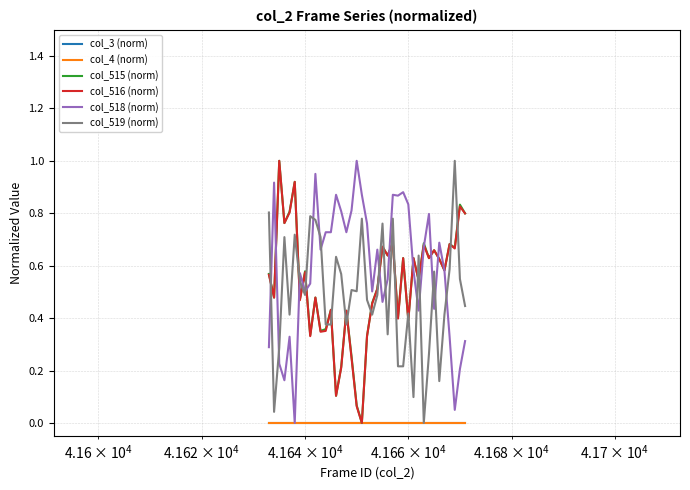

Is this an area chart (filled region under the line)?

No